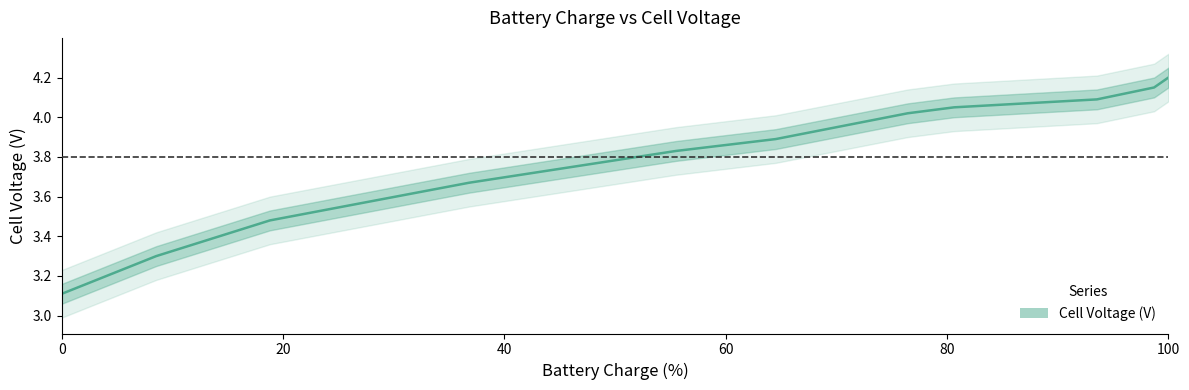

How many distinct data groups are displayed?

1